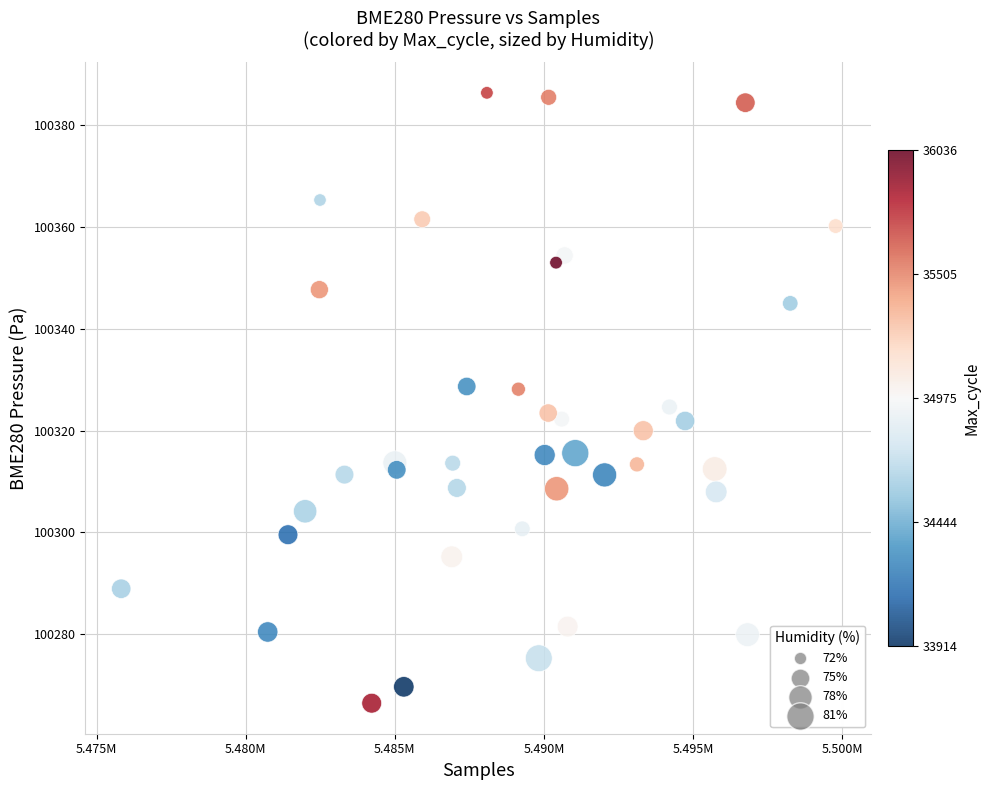

What is the range of Y values (max minus min)?

120.0